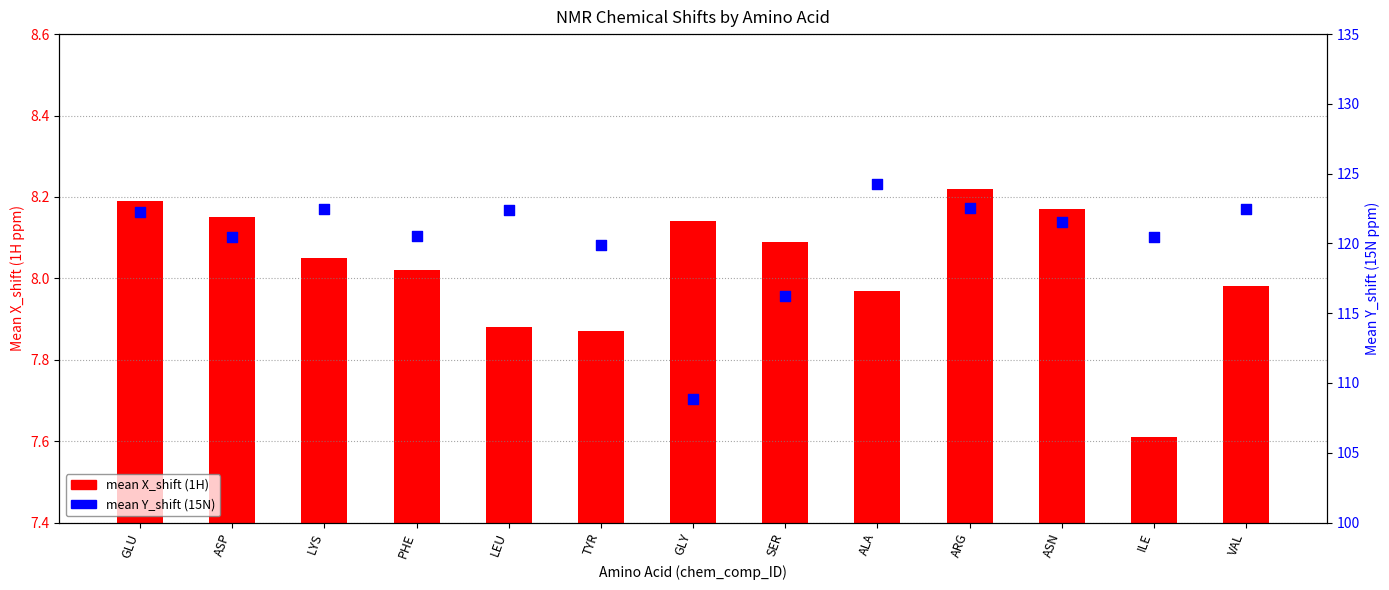

Which series has the largest Y range (max minus min)?

mean Y_shift (15N)